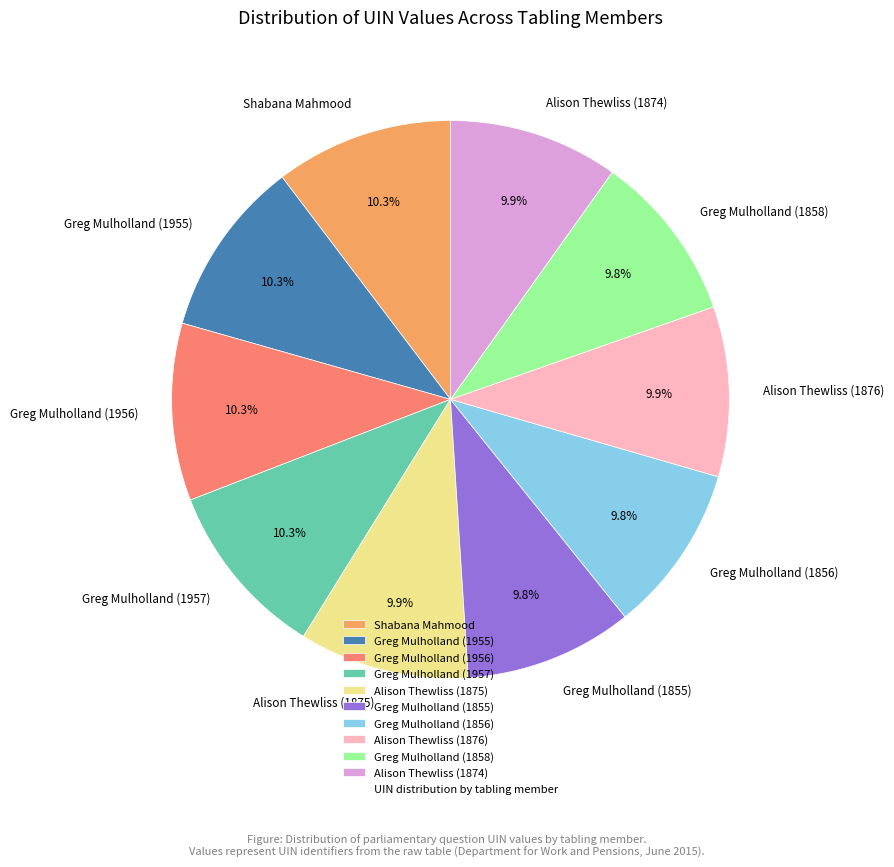

Does any single category account for the majority?

No